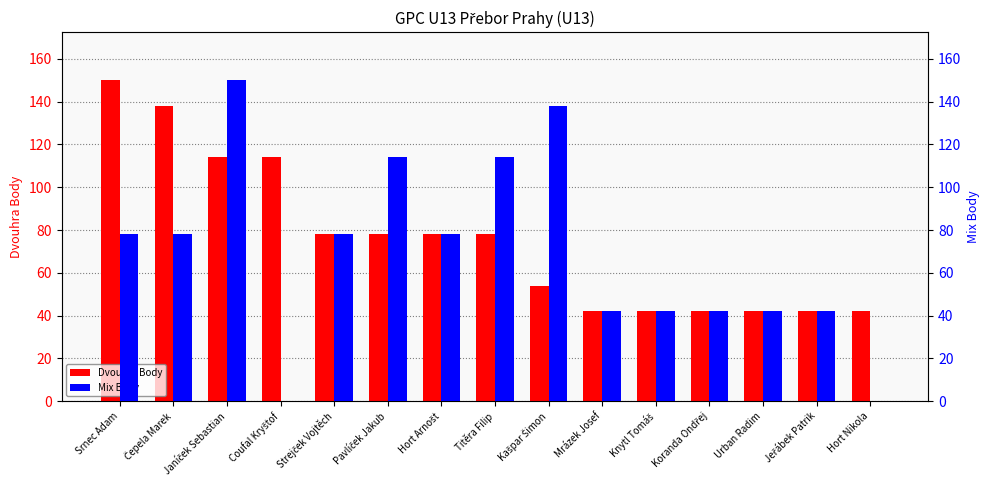

How many bars are there in each group?

2